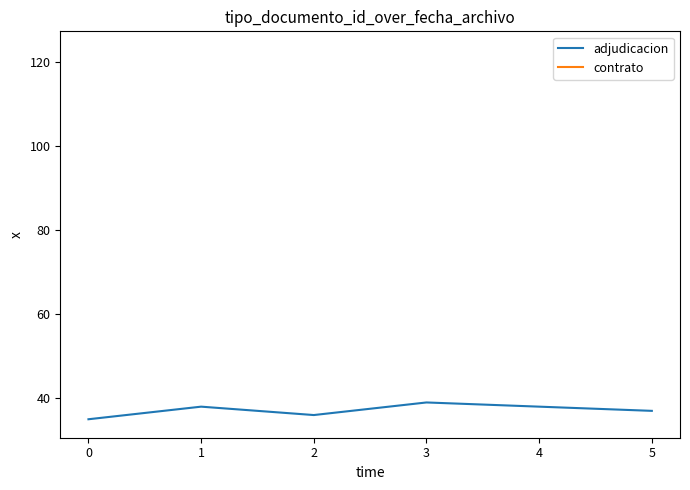

What is the change in value from 1 to 2?

-2